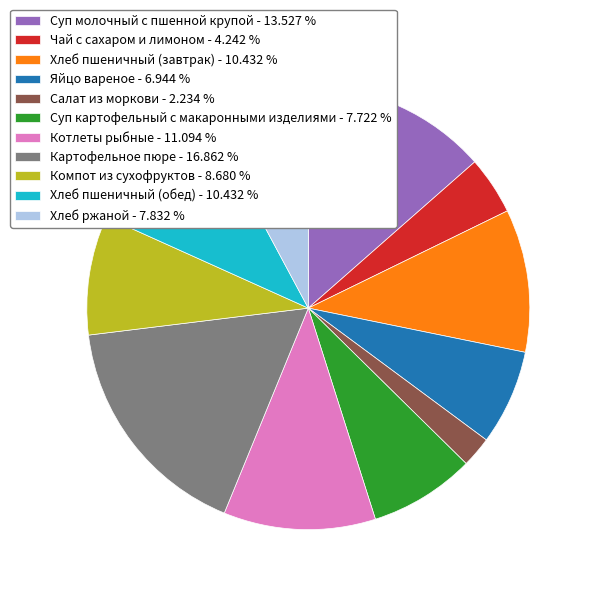

Does Компот из сухофруктов - 8.680 % represent more than half of the total?

No